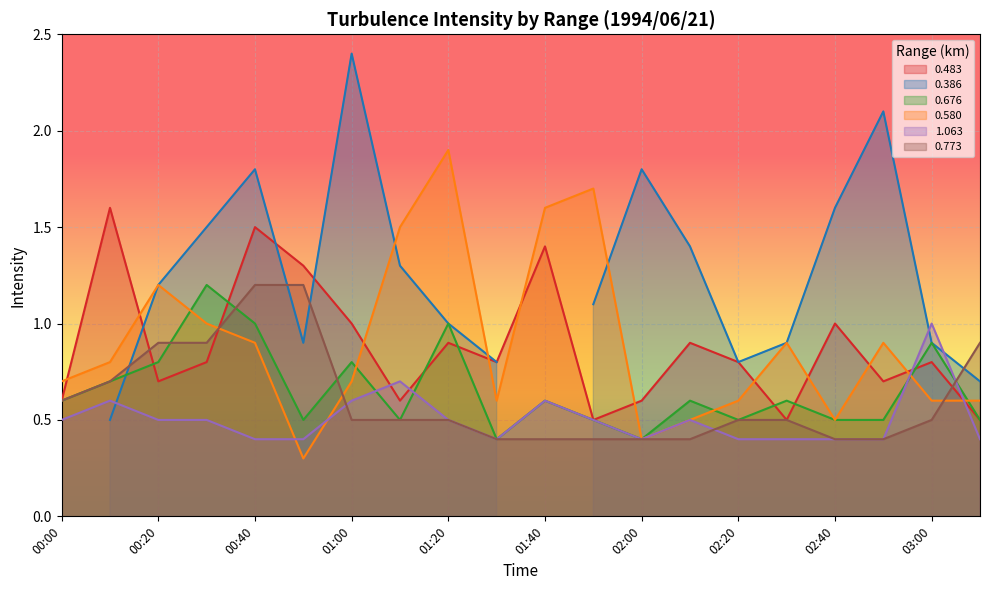

At which category does 0.483 reach its first local valley?

00:20